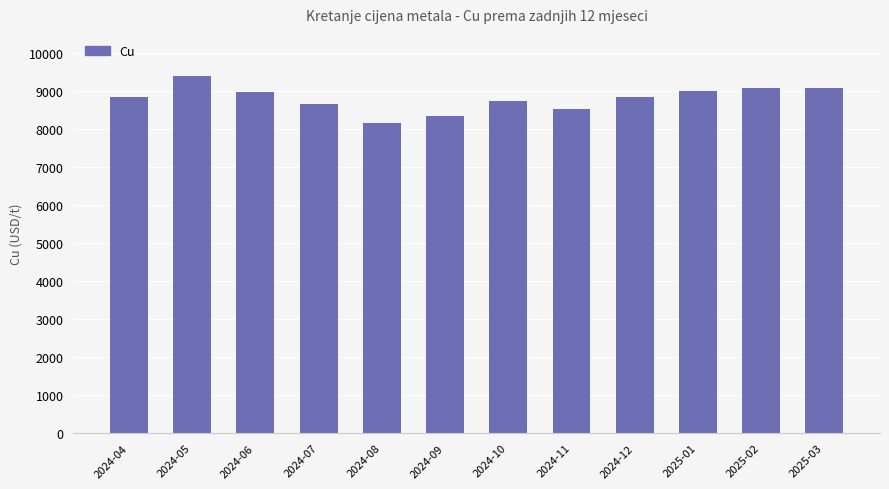

How many bars are there in total?

12